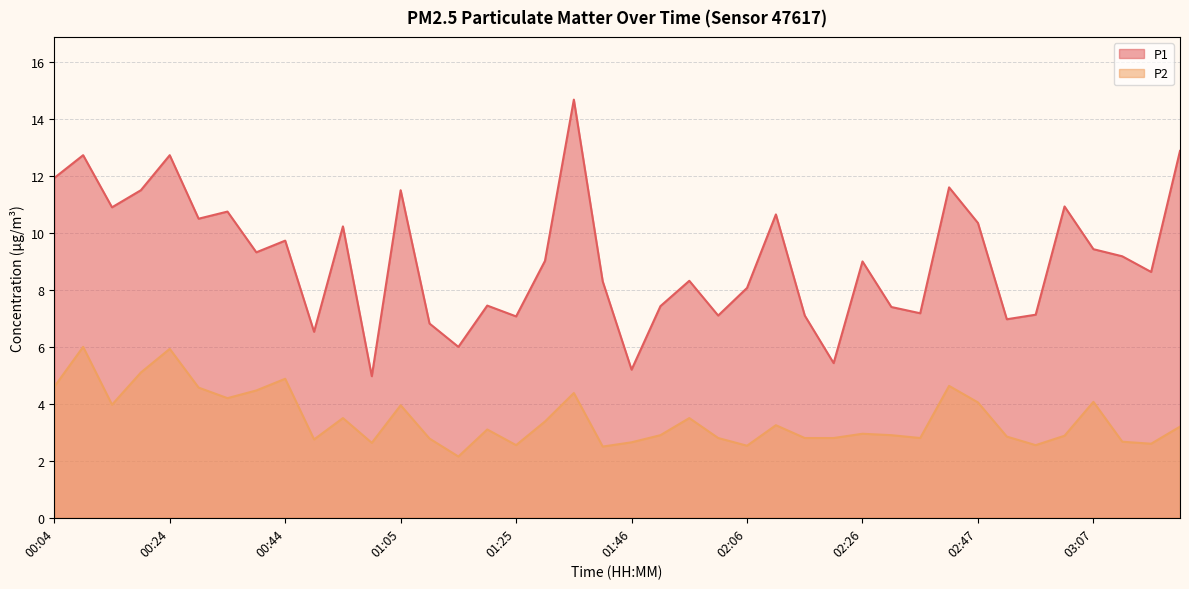

How many data points in P2 are less than 3?

20